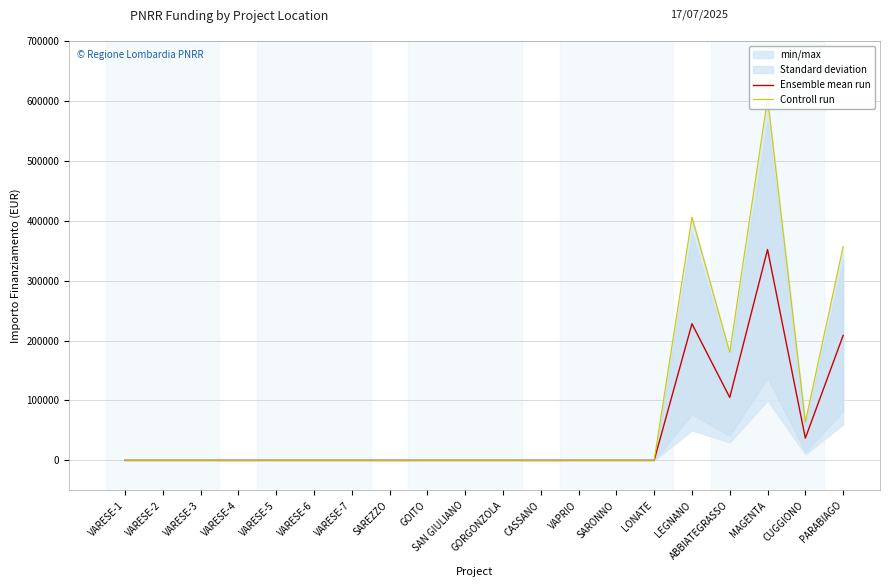

At how many categories does at least one series exceed 84301?

4